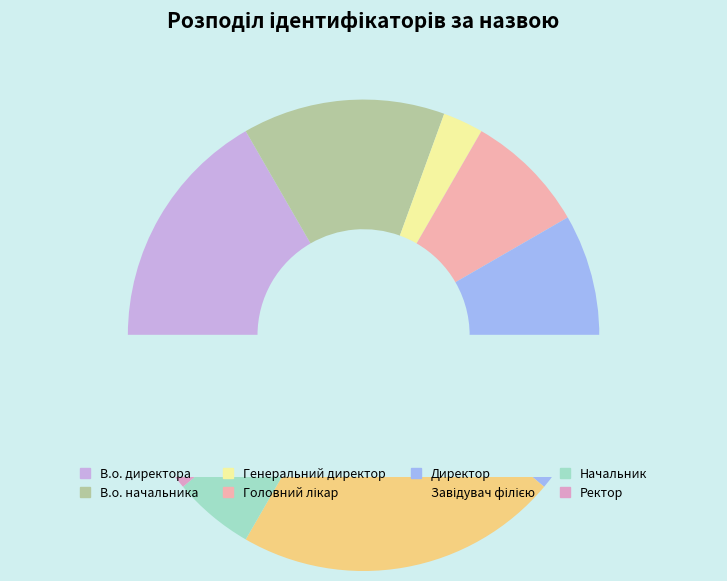

What percentage do Завідувач філією and В.о. директора together represent?

38.9%